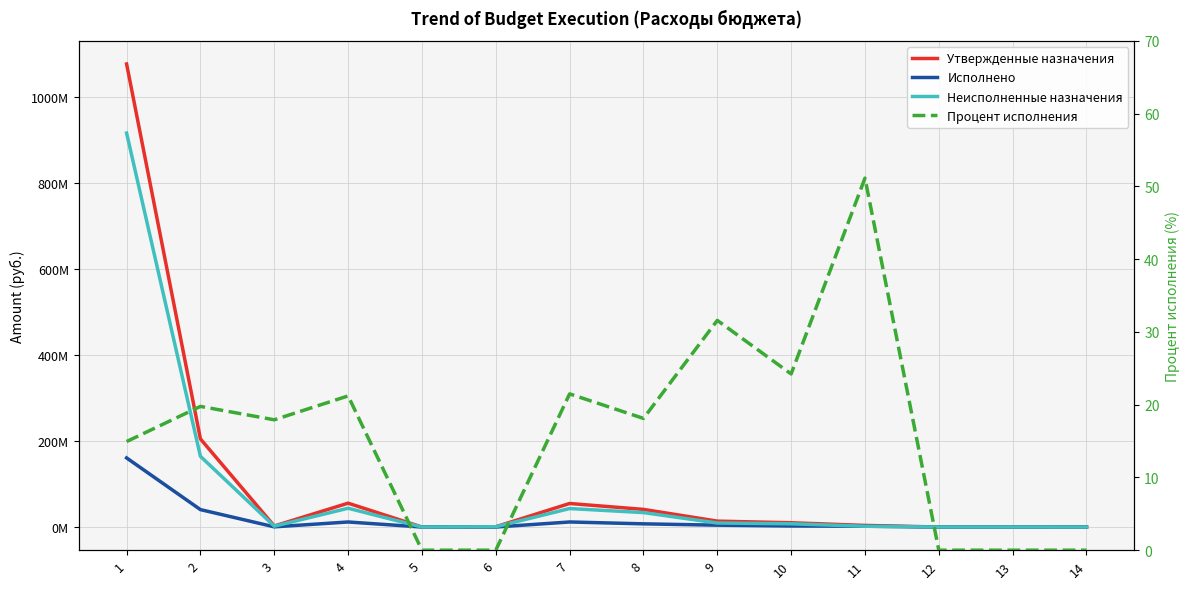

Reading left to right, transcribe all the data shown in this chart.

Утвержденные назначения: 1=1077740506.8	2=205102300.0	3=2443100.0	4=55515700.0	5=1400.0	6=691600.0	7=54791500.0	8=41066700.0	9=13724800.0	10=9969806.2	11=3754993.8	12=32600.0	13=25038.0	14=7562.0
Исполнено: 1=160855714.4	2=40529023.2	3=437744.7	4=11771844.7	5=0.0	6=0.0	7=11771844.7	8=7437721.7	9=4334123.0	10=2414288.1	11=1919834.9	12=0.0	13=0.0	14=0.0
Неисполненные назначения: 1=916884792.4	2=164573276.8	3=2005355.3	4=43743855.3	5=1400.0	6=691600.0	7=43019655.3	8=33628978.3	9=9390676.9	10=7555518.1	11=1835158.9	12=32600.0	13=25038.0	14=7562.0
Процент исполнения: 1=14.9	2=19.8	3=17.9	4=21.2	5=0.0	6=0.0	7=21.5	8=18.1	9=31.6	10=24.2	11=51.1	12=0.0	13=0.0	14=0.0